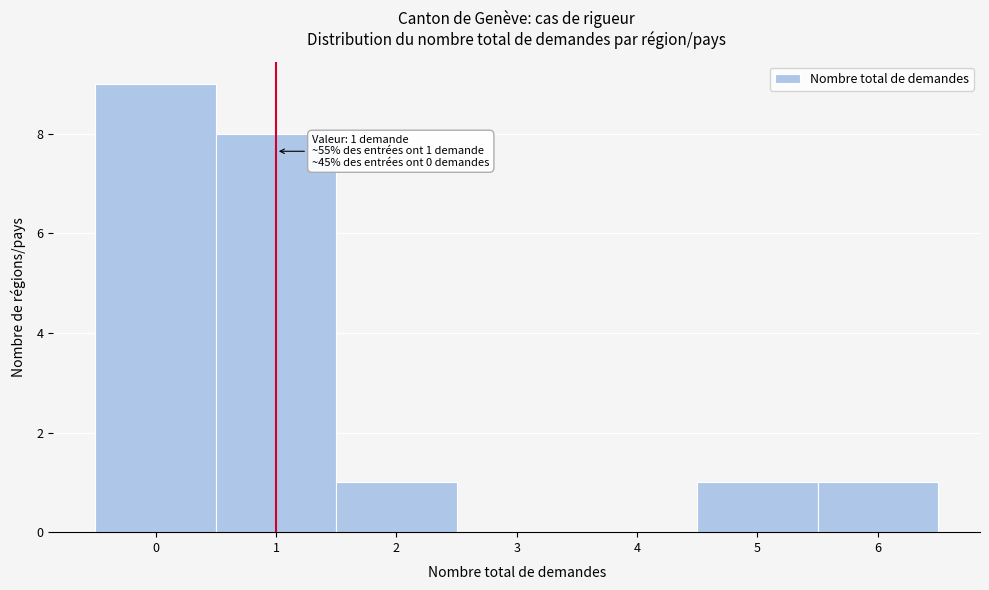

Over which range of the x-axis is the bar tallest?

-0.5 to 0.5